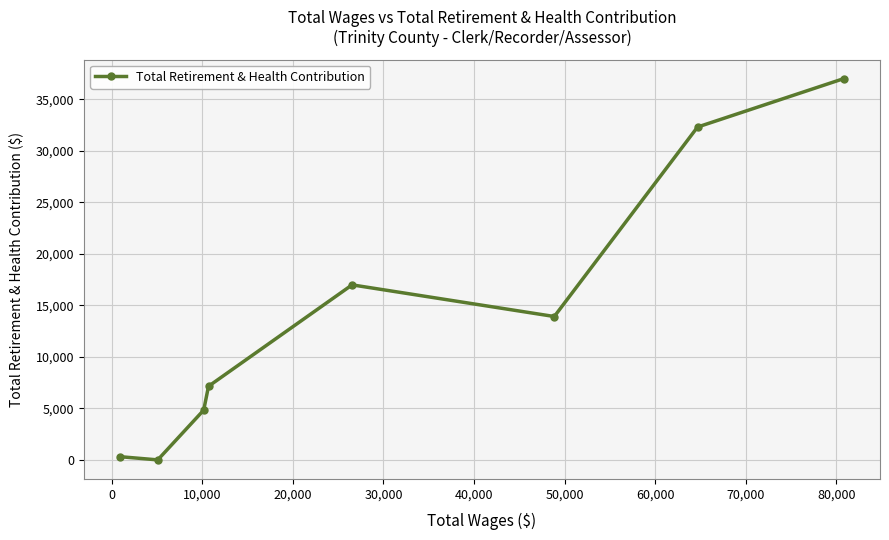

True or false: the data has more than 0 interior local peaks.

True